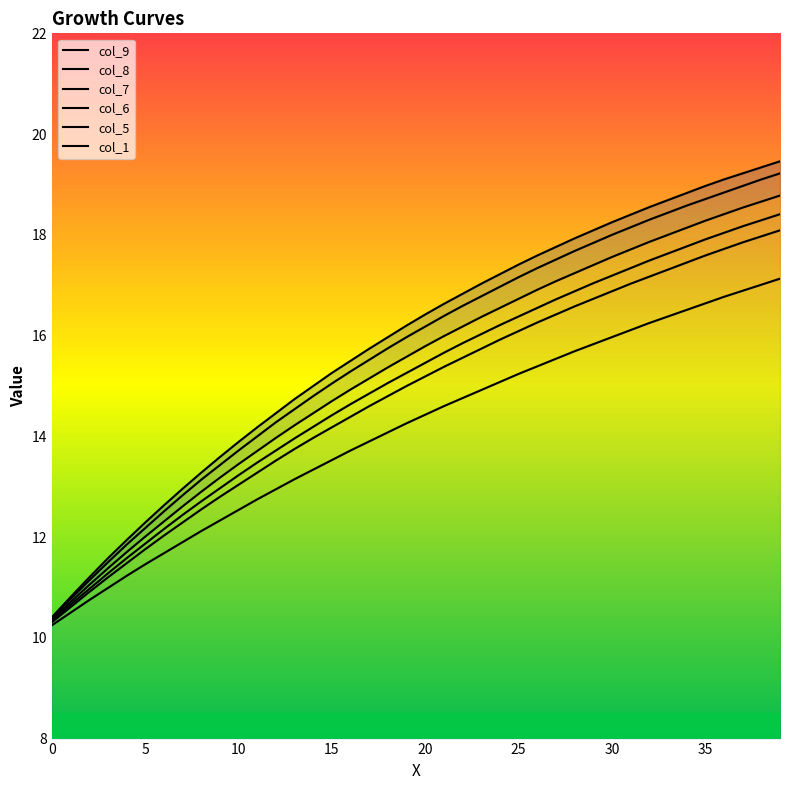

At which label is col_7 closest to 14?

13